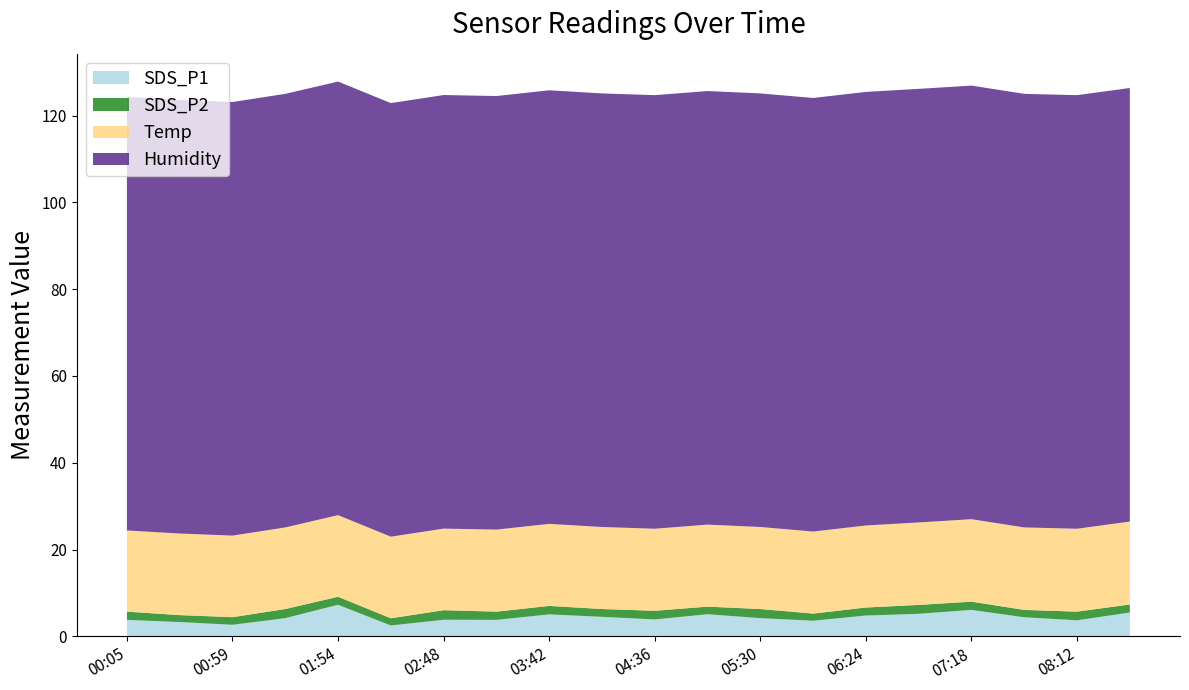

Reading right to left, extract all data points from this chart.

SDS_P1: 08:39=5.5	08:12=3.7	07:45=4.4	07:18=6.1	06:51=5.2	06:24=4.8	05:57=3.6	05:30=4.2	05:03=5.1	04:36=3.9	04:09=4.5	03:42=5.1	03:15=3.8	02:48=3.8	02:21=2.5	01:54=7.3	01:27=4.2	00:59=2.7	00:32=3.3	00:05=3.8
SDS_P2: 08:39=1.9	08:12=2.0	07:45=1.7	07:18=1.9	06:51=2.0	06:24=1.9	05:57=1.6	05:30=2.1	05:03=1.8	04:36=2.0	04:09=1.8	03:42=1.9	03:15=1.9	02:48=2.2	02:21=1.7	01:54=1.9	01:27=2.1	00:59=1.8	00:32=1.6	00:05=1.9
Temp: 08:39=19.1	08:12=19.1	07:45=19.0	07:18=19.0	06:51=19.0	06:24=18.9	05:57=18.9	05:30=18.9	05:03=18.9	04:36=18.9	04:09=18.9	03:42=18.9	03:15=18.9	02:48=18.8	02:21=18.8	01:54=18.8	01:27=18.8	00:59=18.8	00:32=18.8	00:05=18.7
Humidity: 08:39=99.9	08:12=99.9	07:45=99.9	07:18=99.9	06:51=99.9	06:24=99.9	05:57=99.9	05:30=99.9	05:03=99.9	04:36=99.9	04:09=99.9	03:42=99.9	03:15=99.9	02:48=99.9	02:21=99.9	01:54=99.9	01:27=99.9	00:59=99.9	00:32=99.9	00:05=99.9